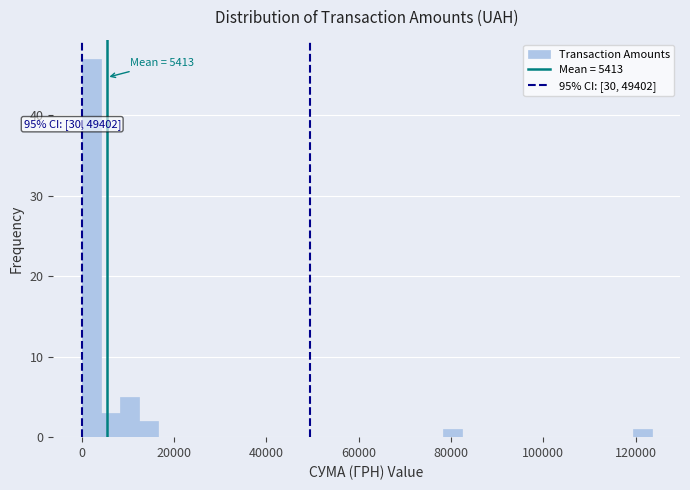

Read against the x-axis, roughly where is the centre of the tallest bar?

2000